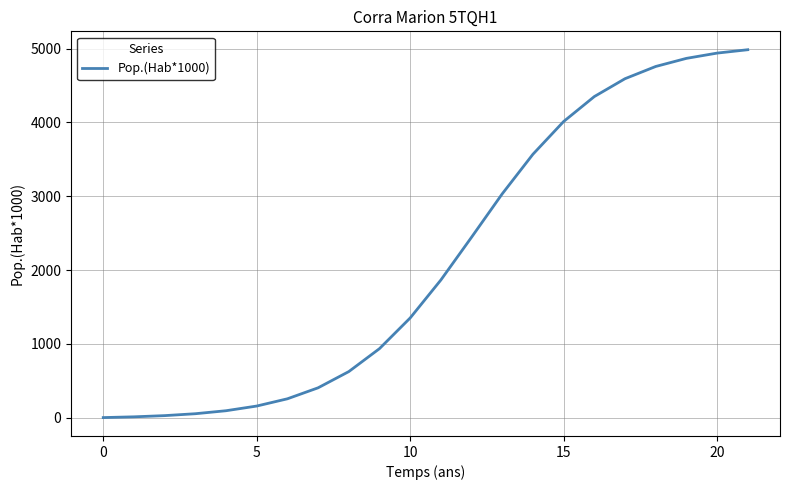

Count the number of values greater than 1864.

11